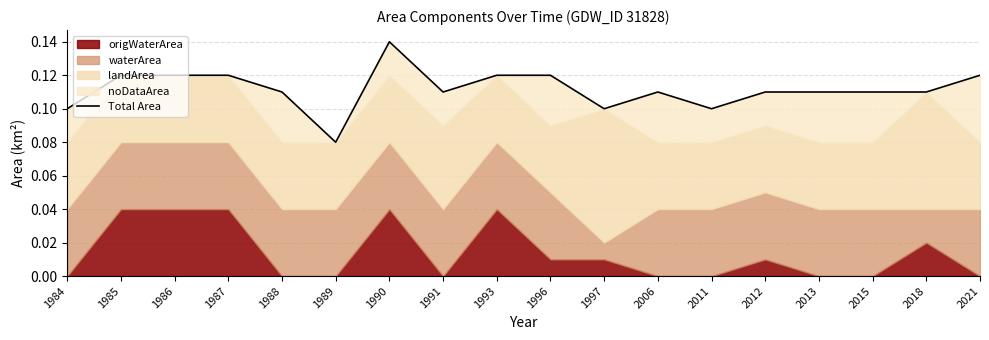

True or false: there are more than 1 points higher than both neighbors.

True